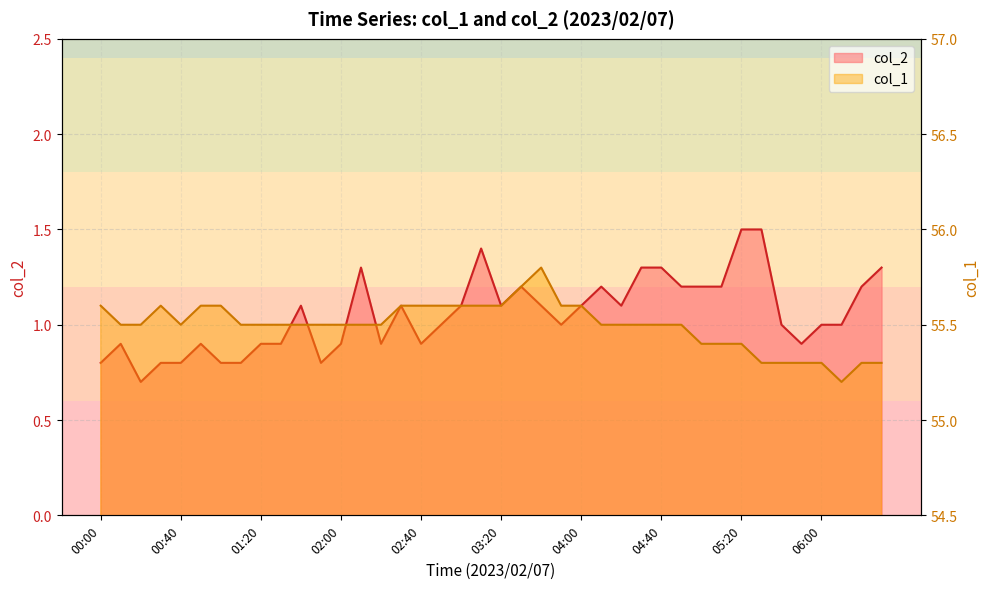

Which series has the widest spread of values?

col_2